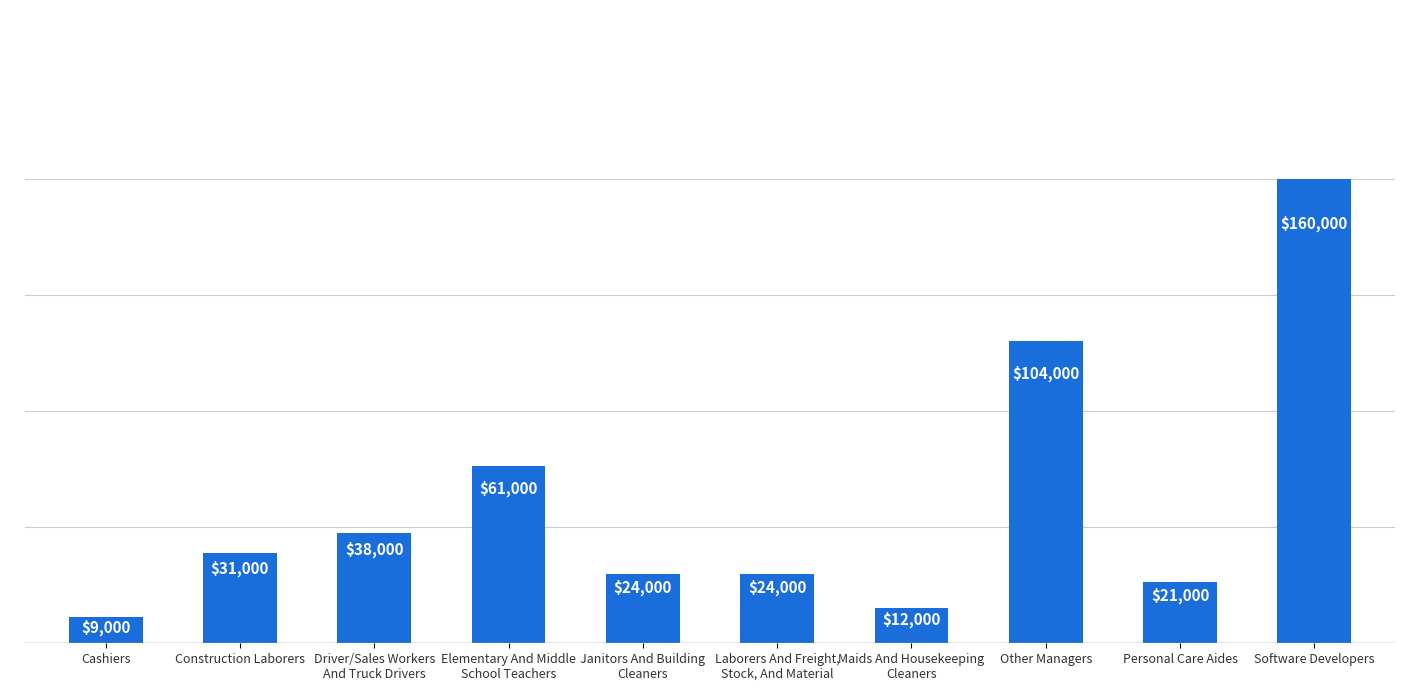

What is the approximate value at Personal Care Aides, to the nearest 10?

21000